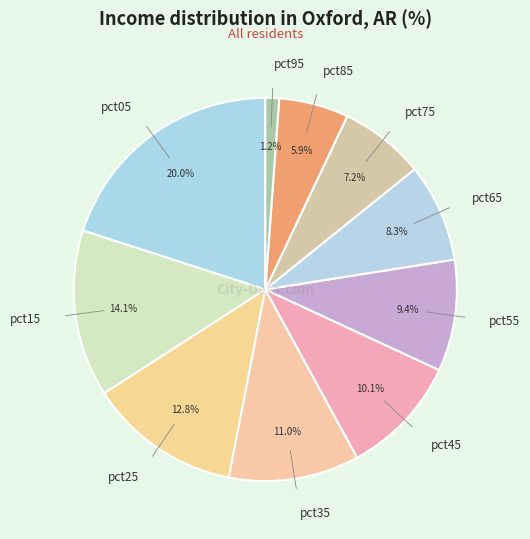

True or false: pct65 accounts for 8% of the total.

True